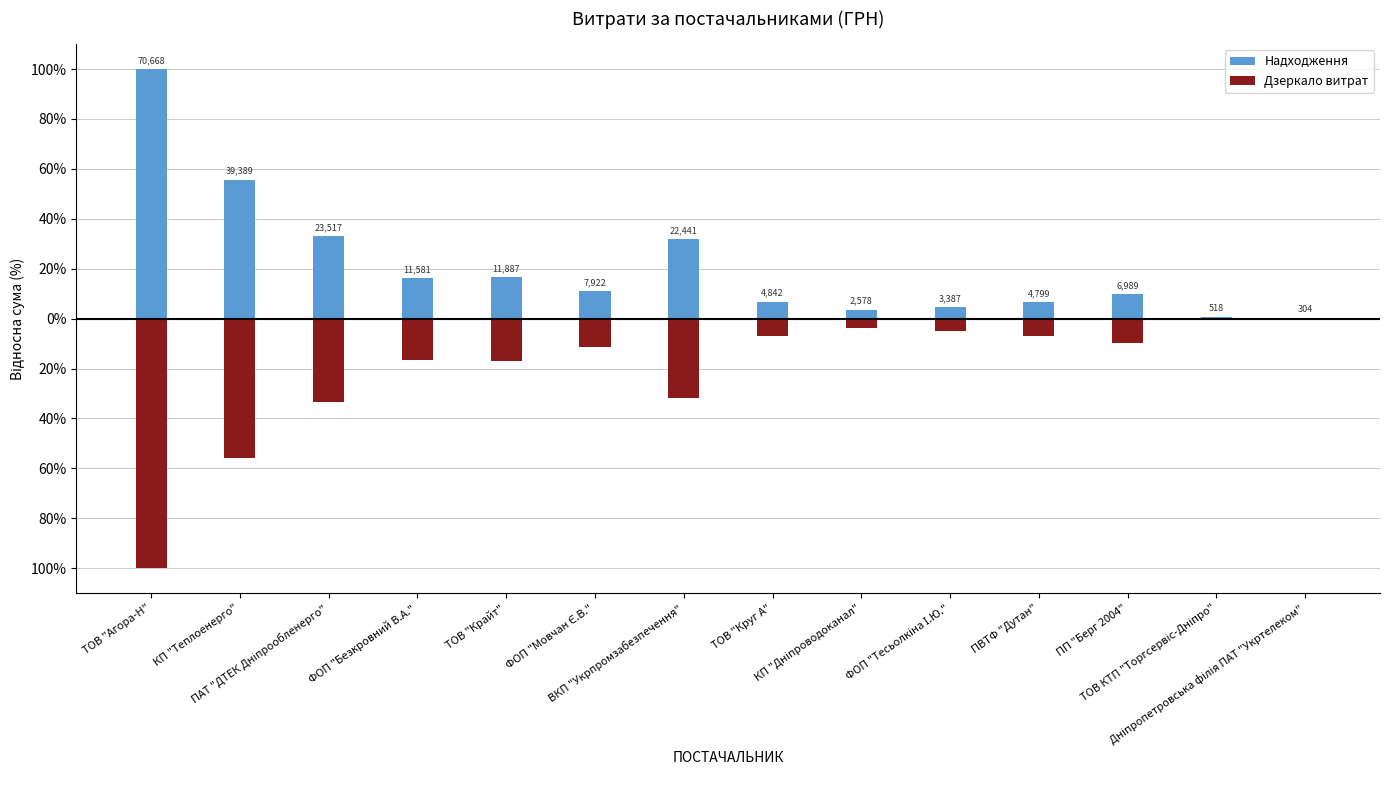

Which series has the largest range (max minus min)?

Надходження